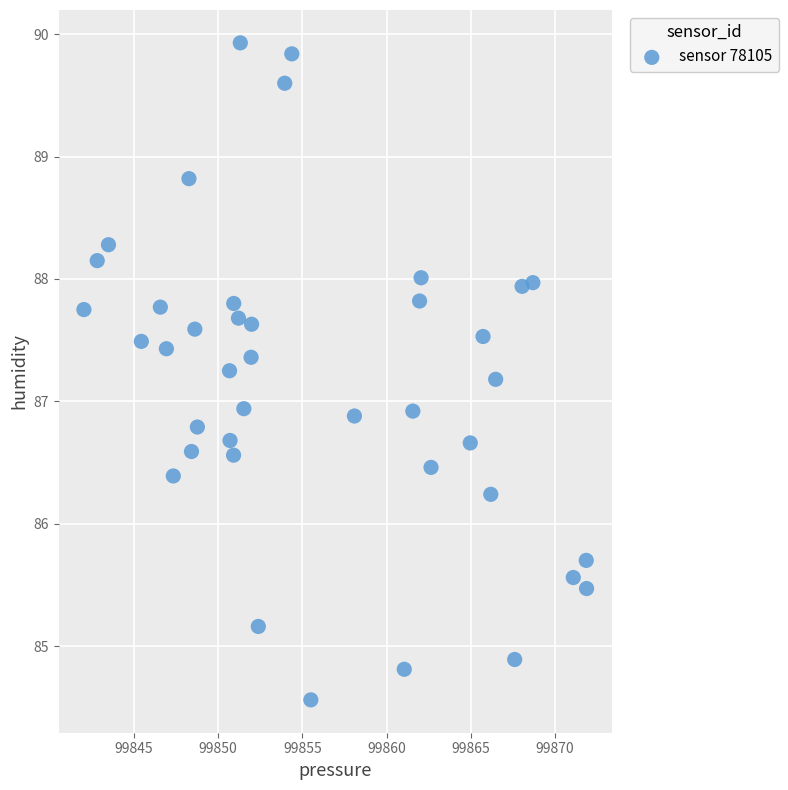

What is the range of X values (max minus min)?

29.9